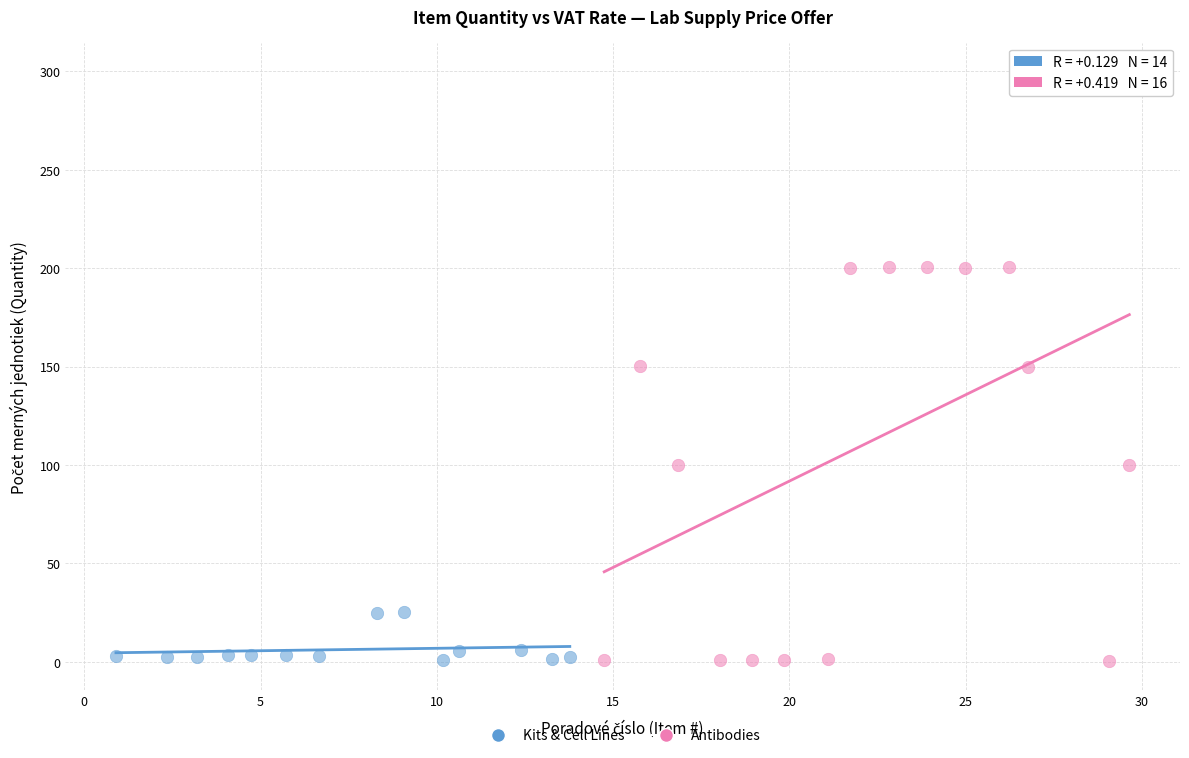

Which series contains the highest Y value?

Antibodies